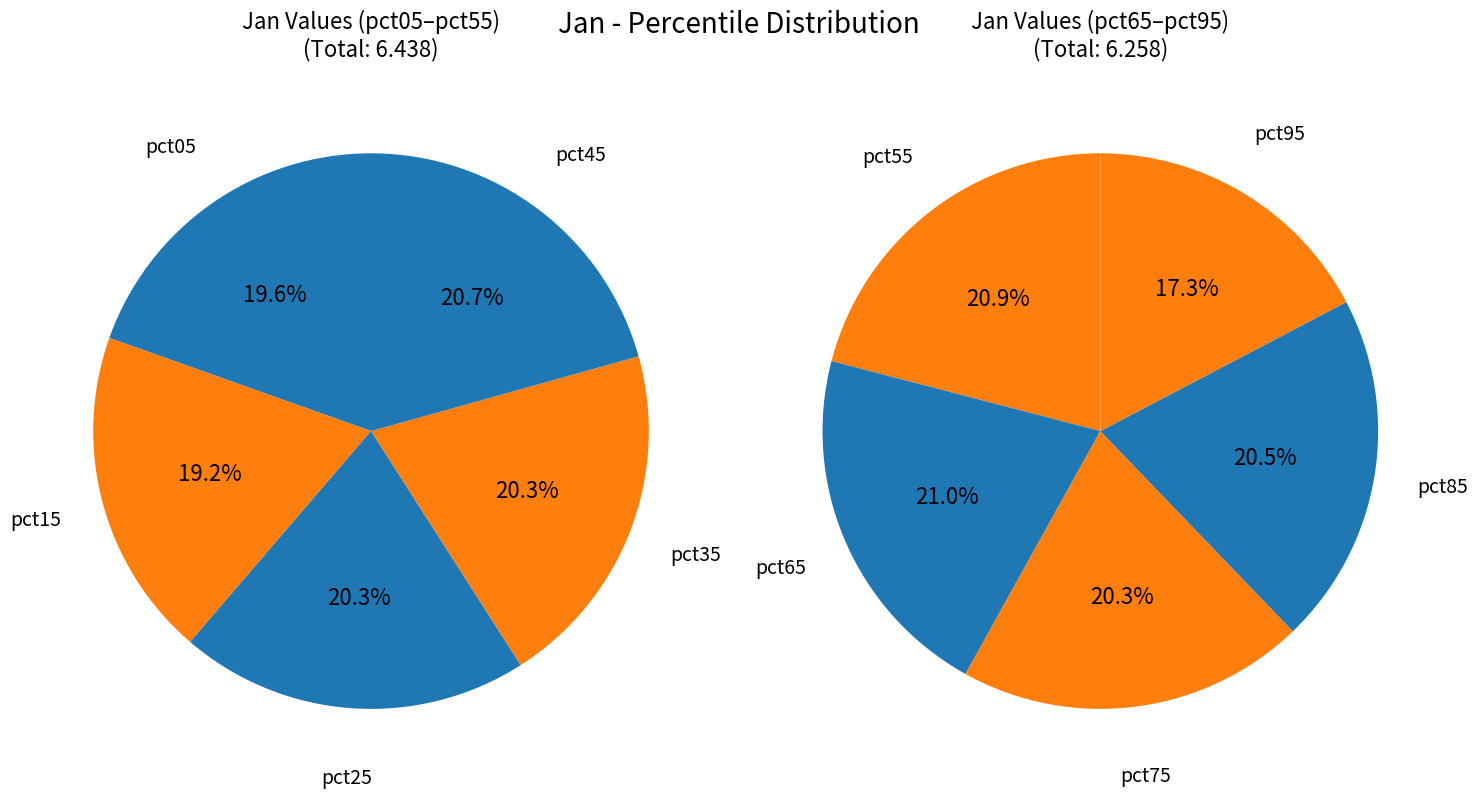

Which slice is the smallest?

pct95